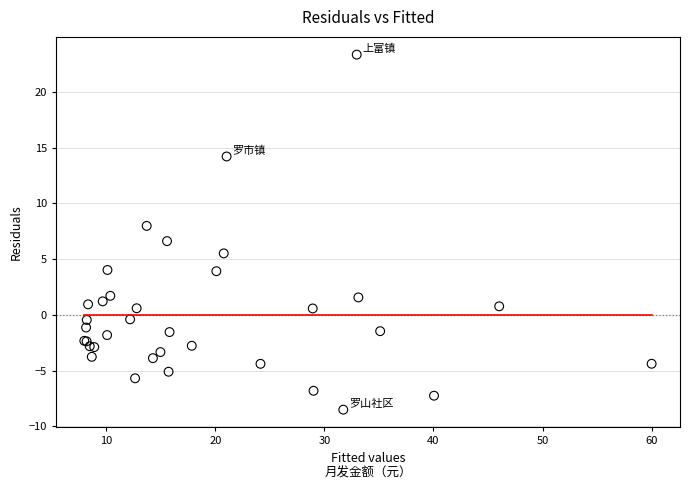

What Y value in the scatter plot is closest to 7?

6.6